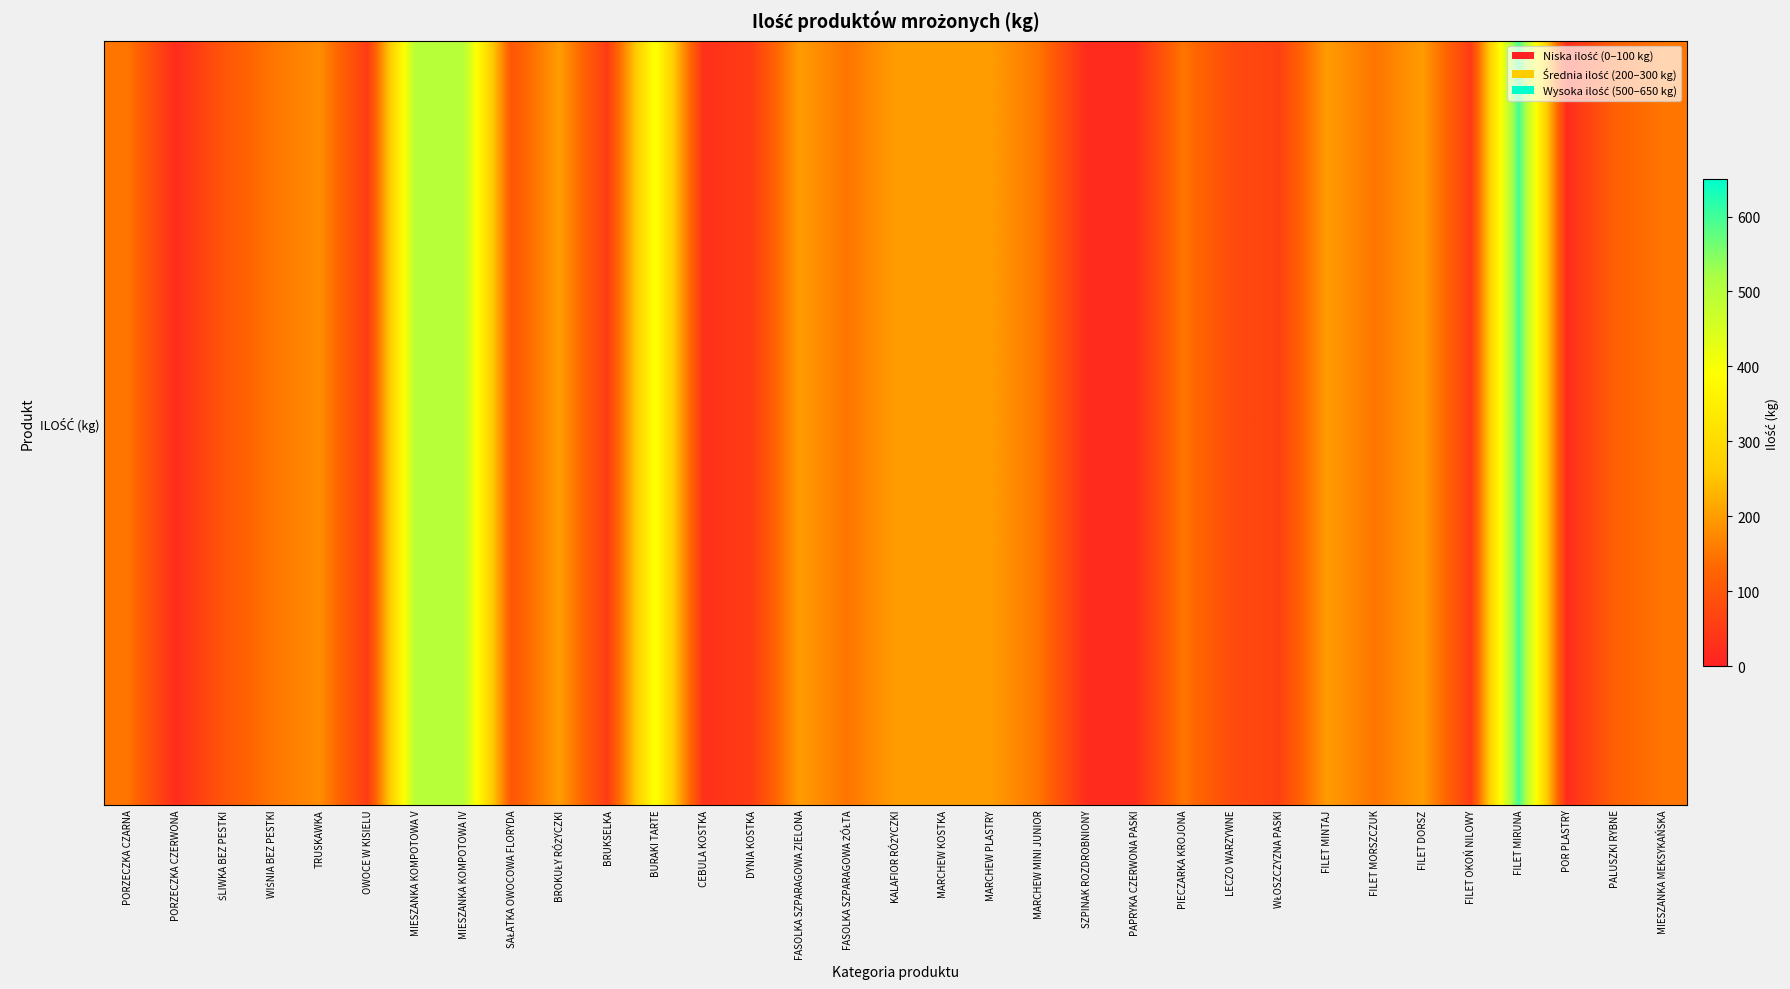

How many data points are above 150?

12